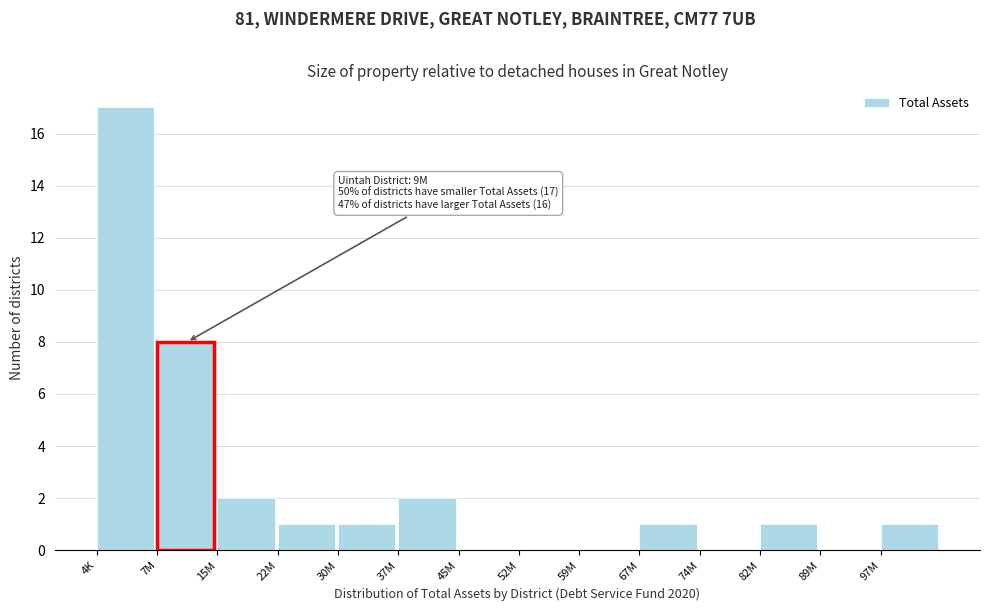

Reading left to right, what are all the values shown in this chart?

4K=17	7M=8	15M=2	22M=1	30M=1	37M=2	45M=0	52M=0	59M=0	67M=1	74M=0	82M=1	89M=0	97M=1